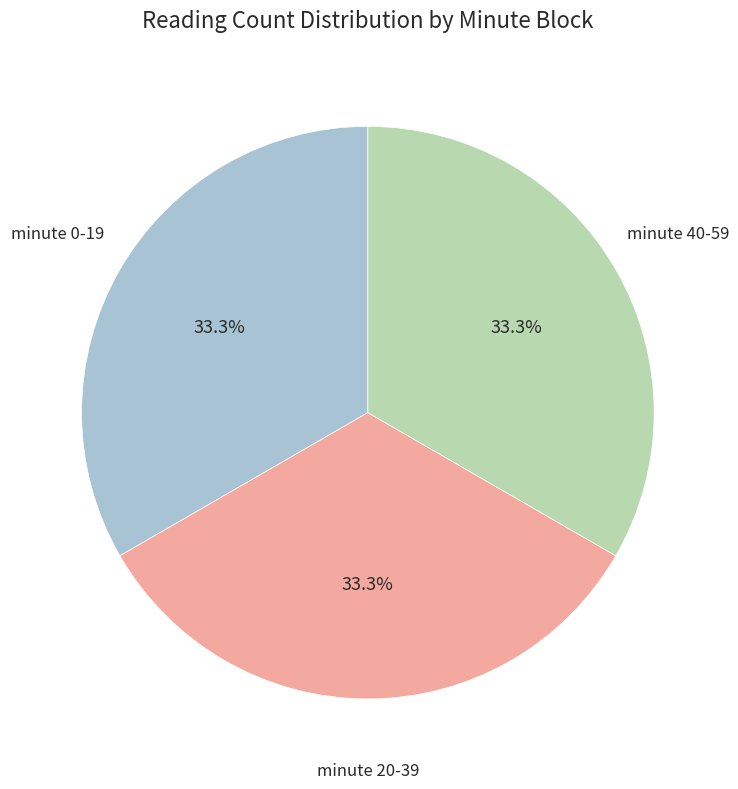

Do minute 20-39 and minute 0-19 together represent more than half of the pie?

Yes